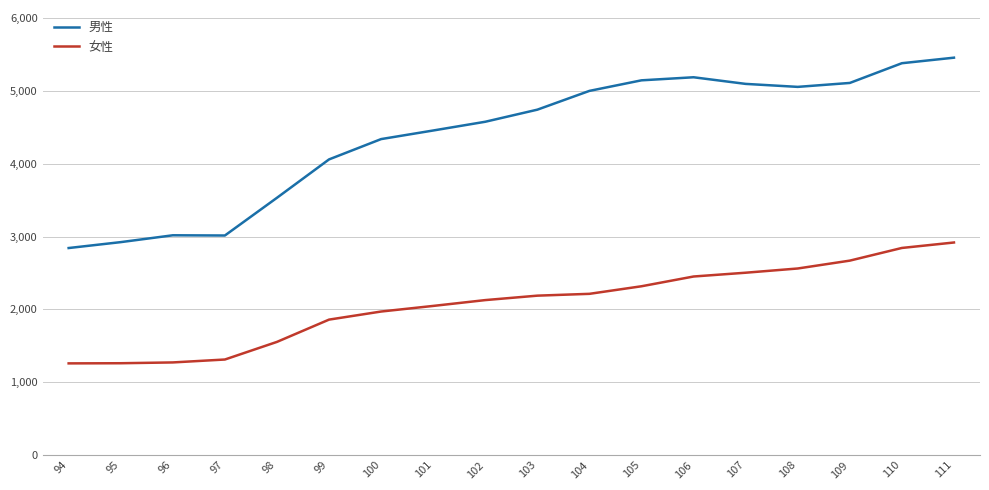

List the series in order of their overall mean, lowest first.

女性, 男性